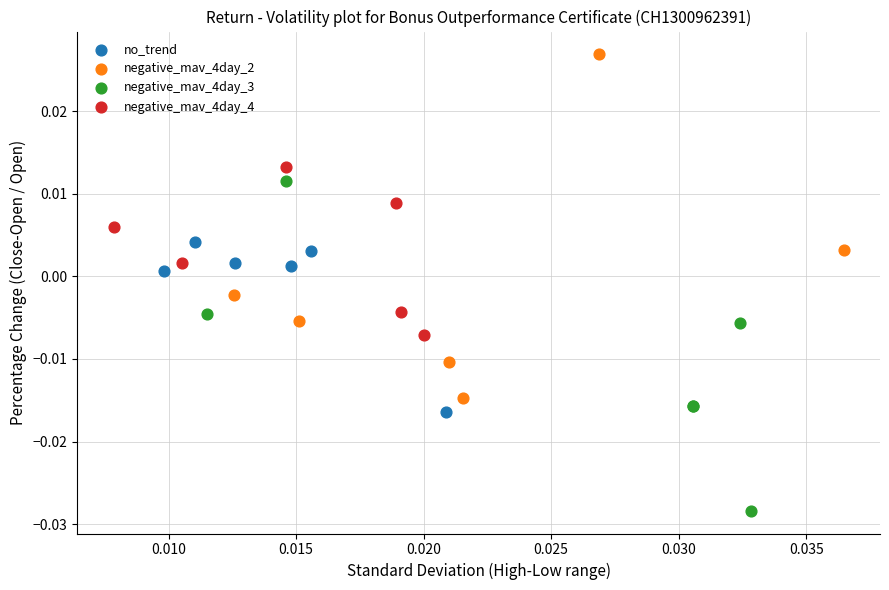

Which series has the widest spread of Y values?

negative_mav_4day_2